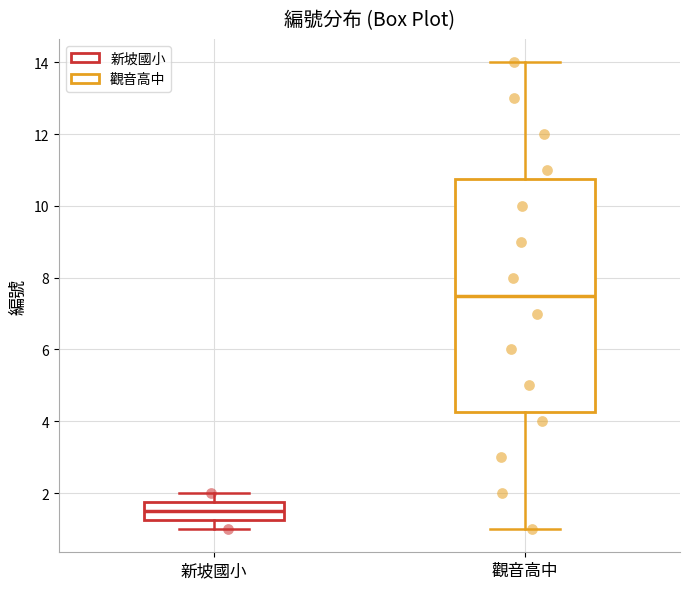

Reading left to right, read every box against the y-axis: the position of its median line, the range the box covers, and the ends of its whiskers. The values are not printed on the chart, so give them approximately, as read against the axis.

新坡國小: median 1.6, box 1.2 to 1.8, whiskers 1.0 to 2.0
觀音高中: median 7.6, box 4.2 to 10.8, whiskers 1.0 to 14.0